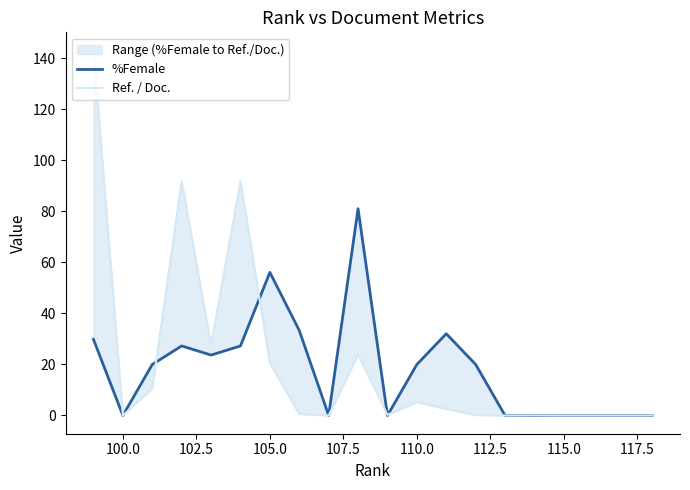

Rank the series by their average value, from highest to lowest.

Ref. / Doc., %Female